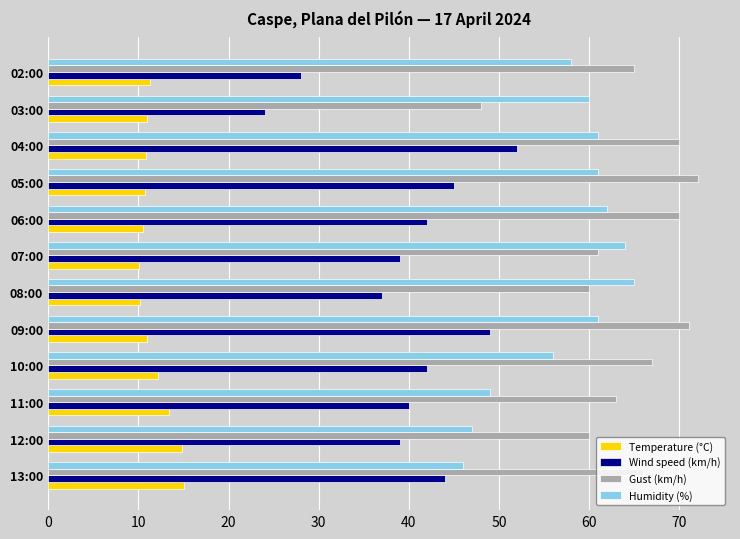

What is the sum of all Gust (km/h) values?

773.0